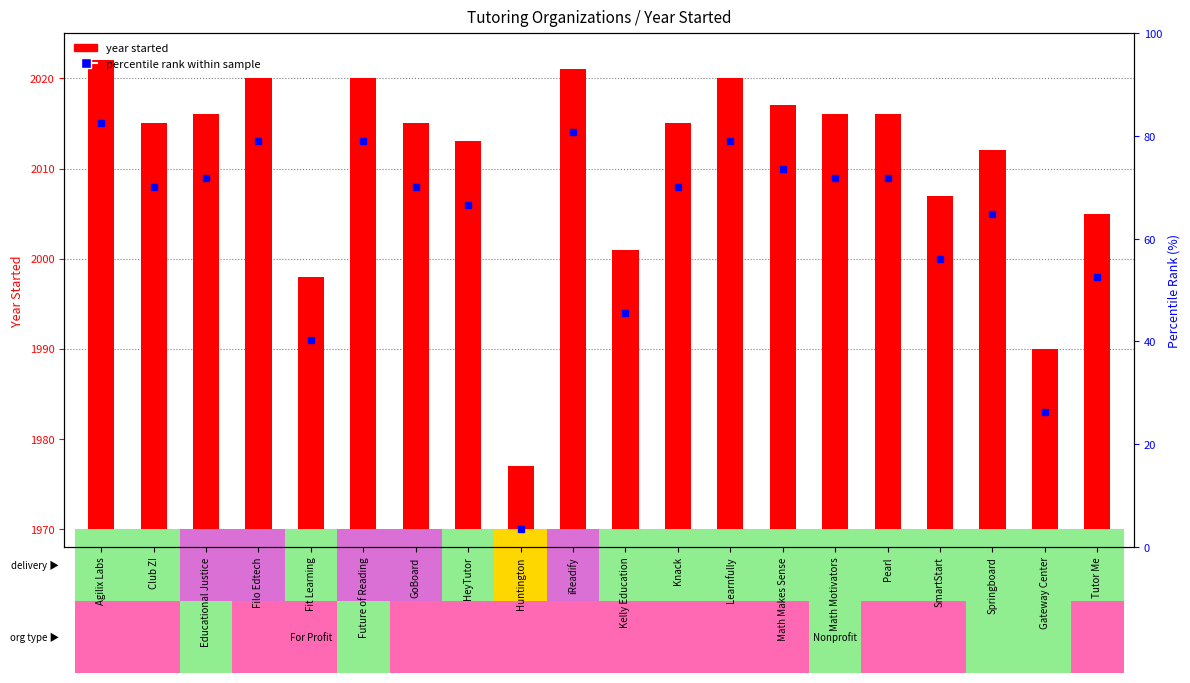

What is the label of the 1st bar from the left?

Agilix Labs